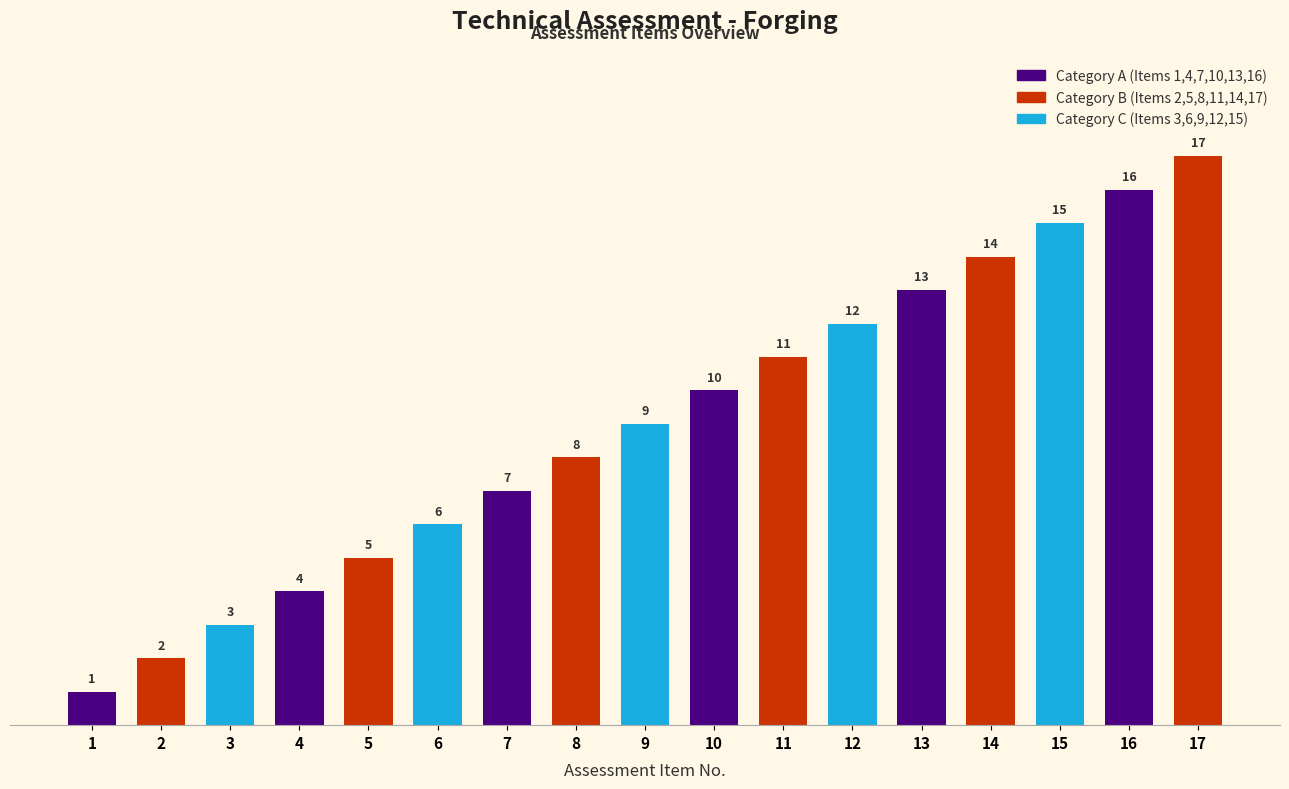

Reading left to right, transcribe all the data shown in this chart.

1	2	3	4	5	6	7	8	9	10	11	12	13	14	15	16	17